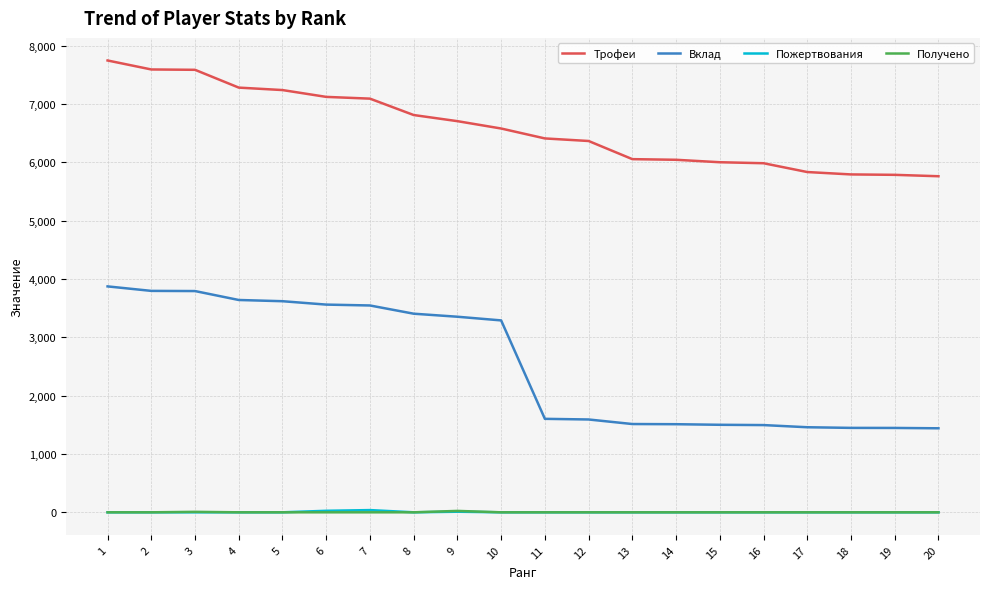

True or false: Пожертвования and Вклад intersect in this chart.

False